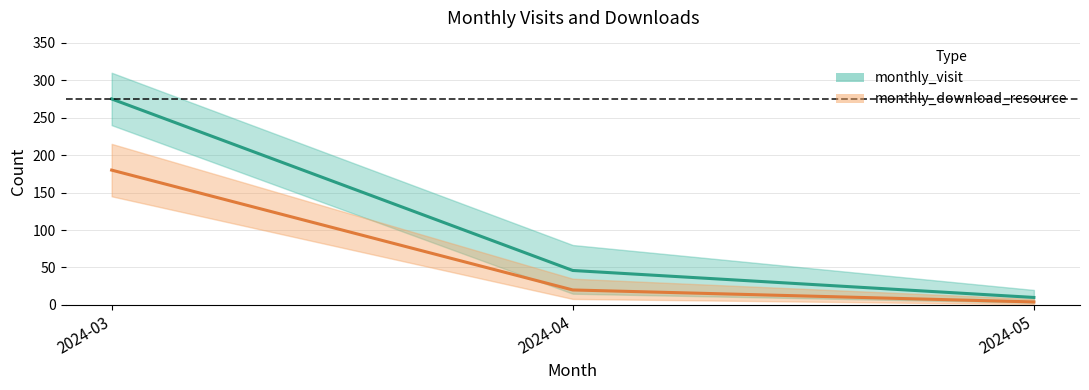

Rank the series at 2024-04 from lowest to highest value.

monthly_download_resource, monthly_visit